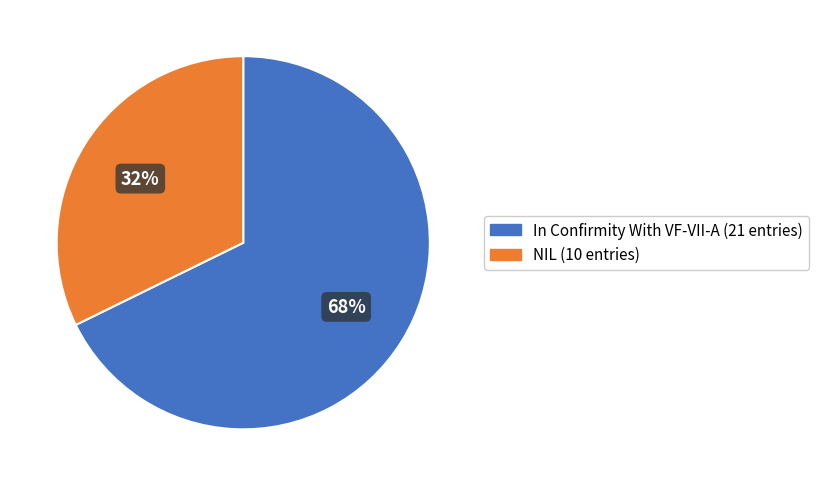

Is it true that In Confirmity With VF-VII-A is 68% of the pie?

True